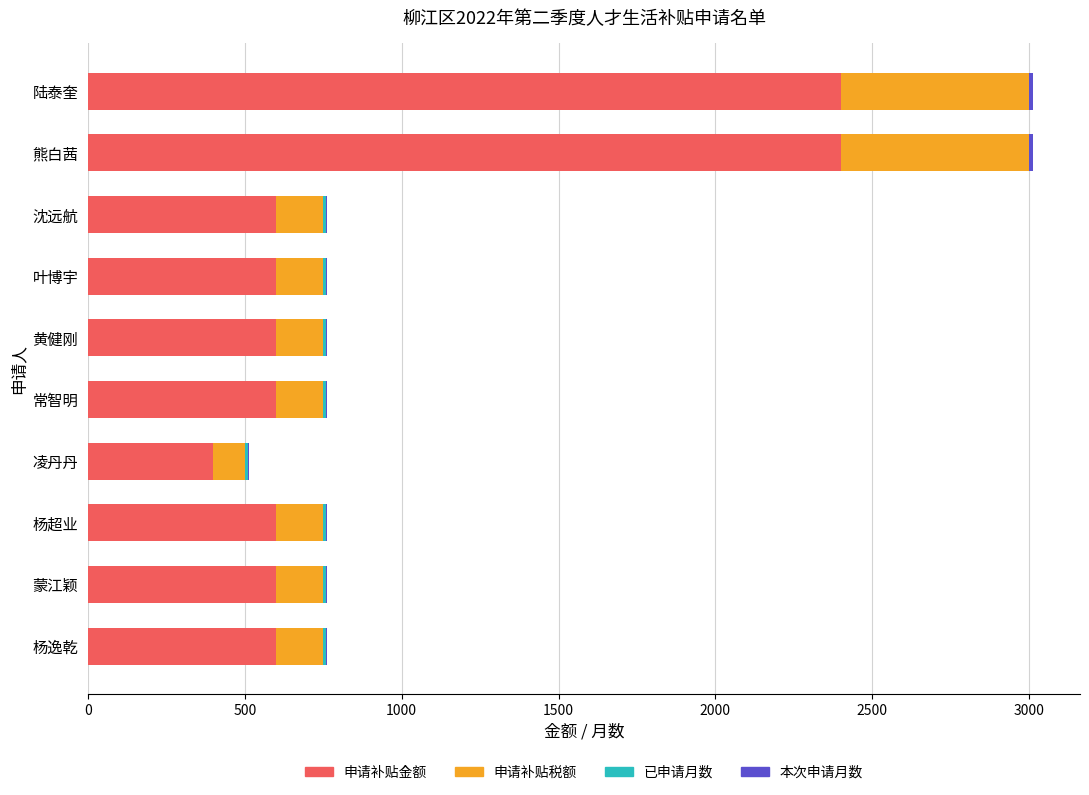

What is the sum of all 申请补贴金额 values?

9400